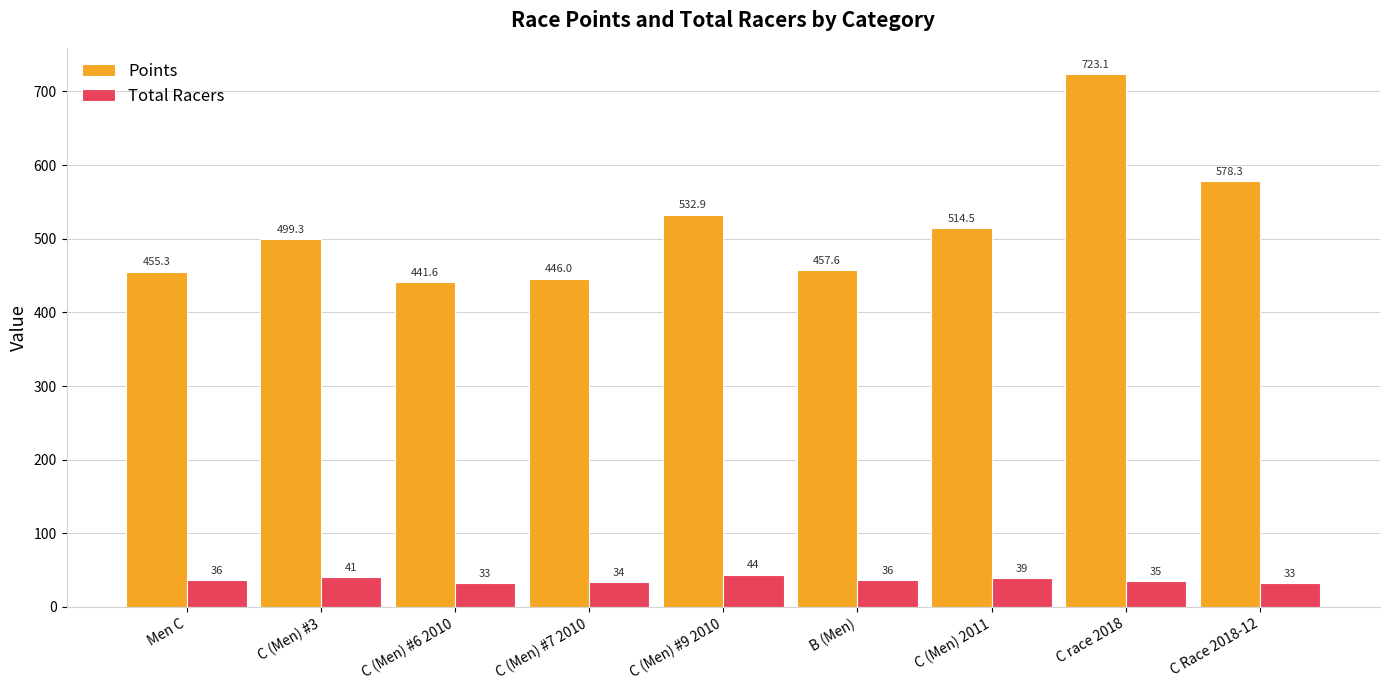

Reading right to left, what are all the values shown in this chart?

Points: C Race 2018-12=578.3	C race 2018=723.1	C (Men) 2011=514.5	B (Men)=457.6	C (Men) #9 2010=532.9	C (Men) #7 2010=446.0	C (Men) #6 2010=441.6	C (Men) #3=499.3	Men C=455.3
Total Racers: C Race 2018-12=33.0	C race 2018=35.0	C (Men) 2011=39.0	B (Men)=36.0	C (Men) #9 2010=44.0	C (Men) #7 2010=34.0	C (Men) #6 2010=33.0	C (Men) #3=41.0	Men C=36.0